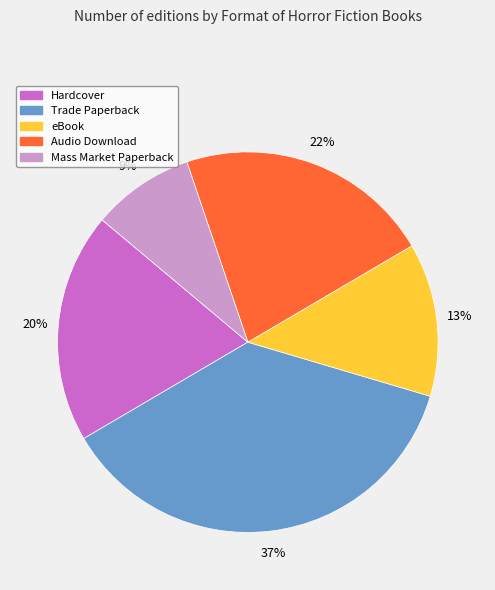

To the nearest percent, what is the difference between the Mass Market Paperback and Trade Paperback slice percentages?

28%